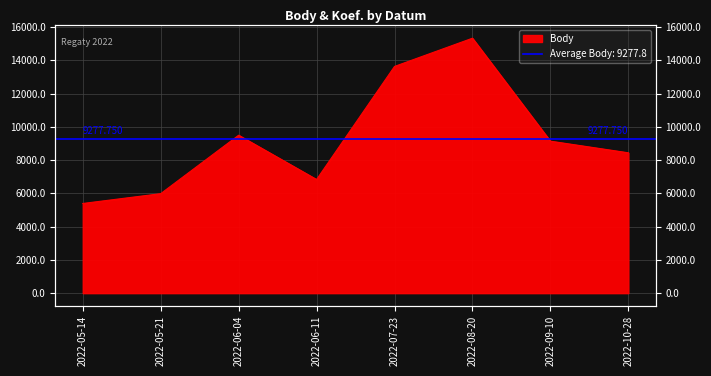

What value does the data have at 2022-07-23?

13628